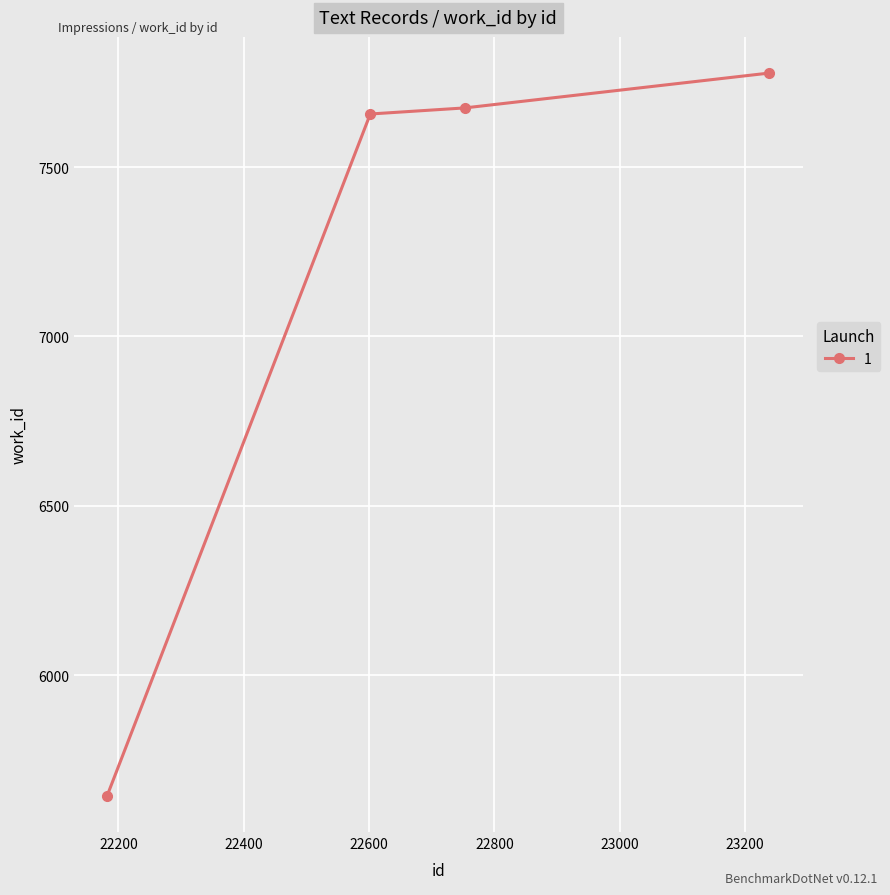

True or false: there are more than 1 points higher than both neighbors.

False